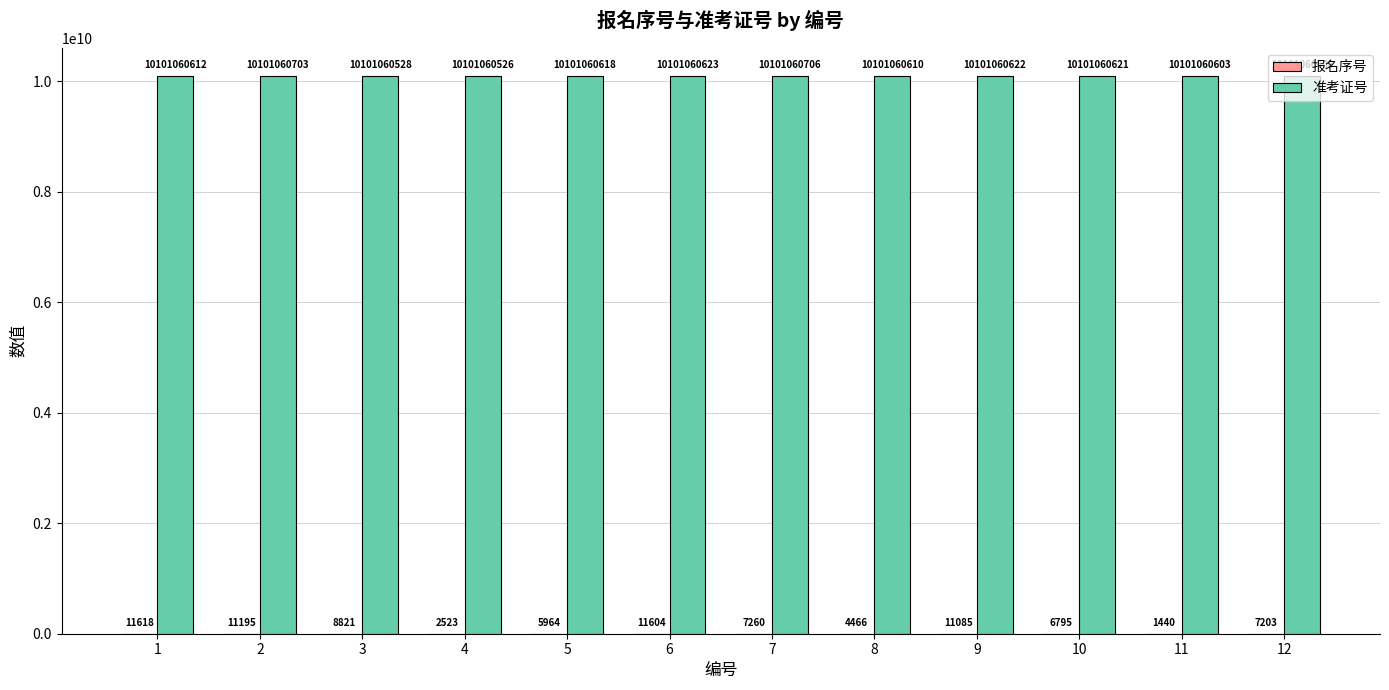

At which label does 准考证号 reach its peak?

7